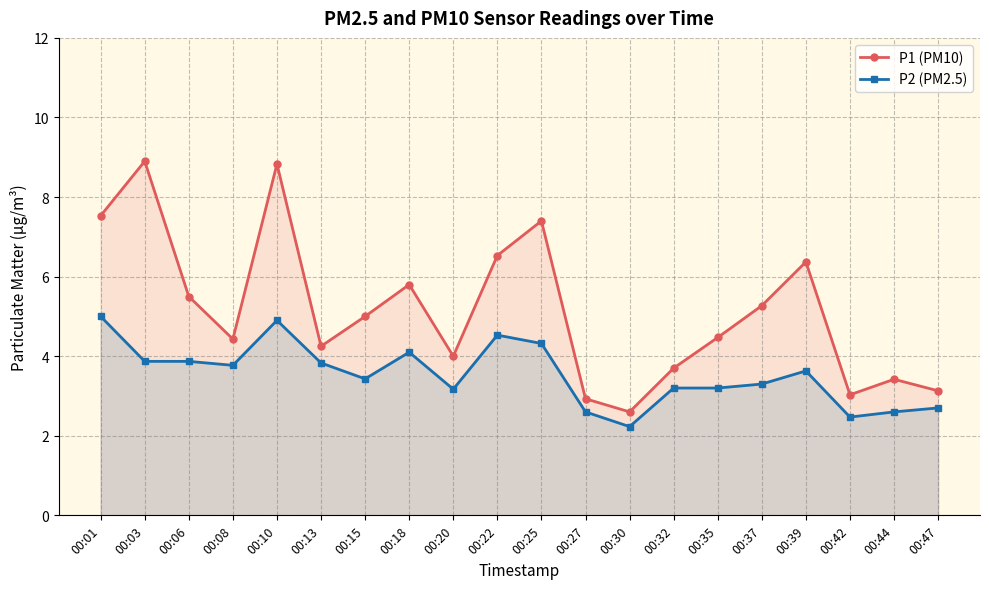

True or false: P1 (PM10) has a value of 5.5 at 00:06.

True